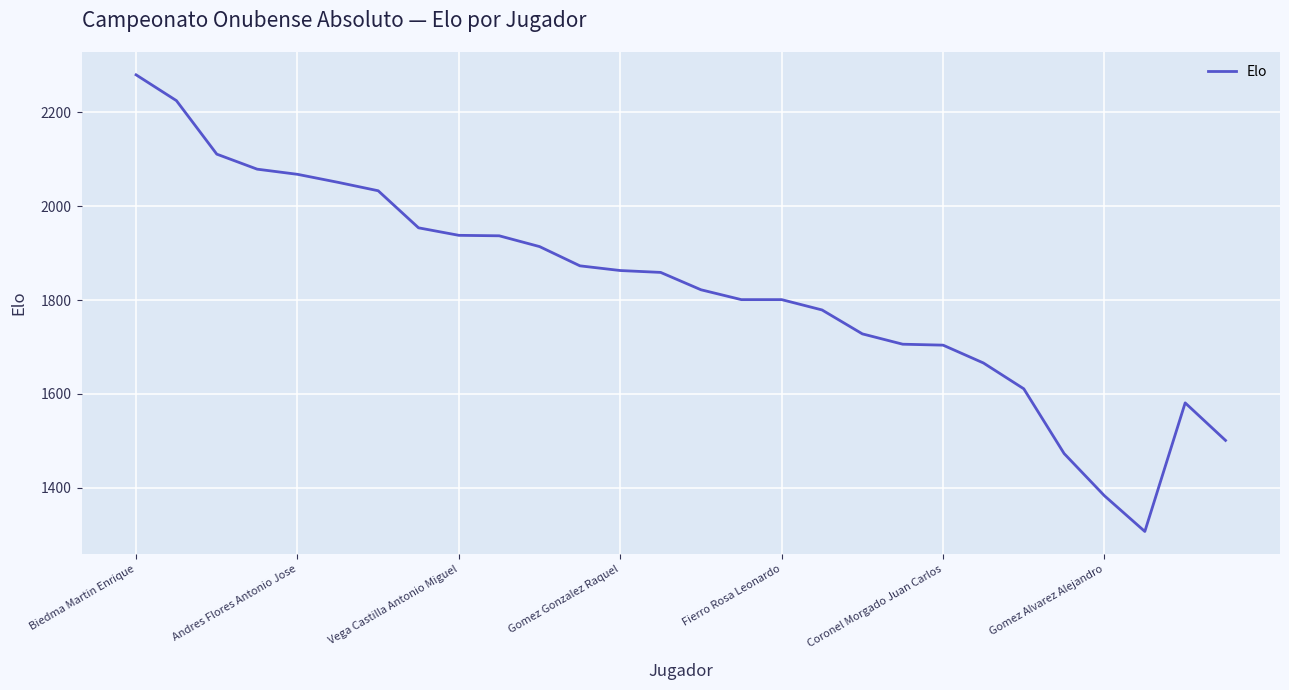

What is the greatest value displayed?

2280